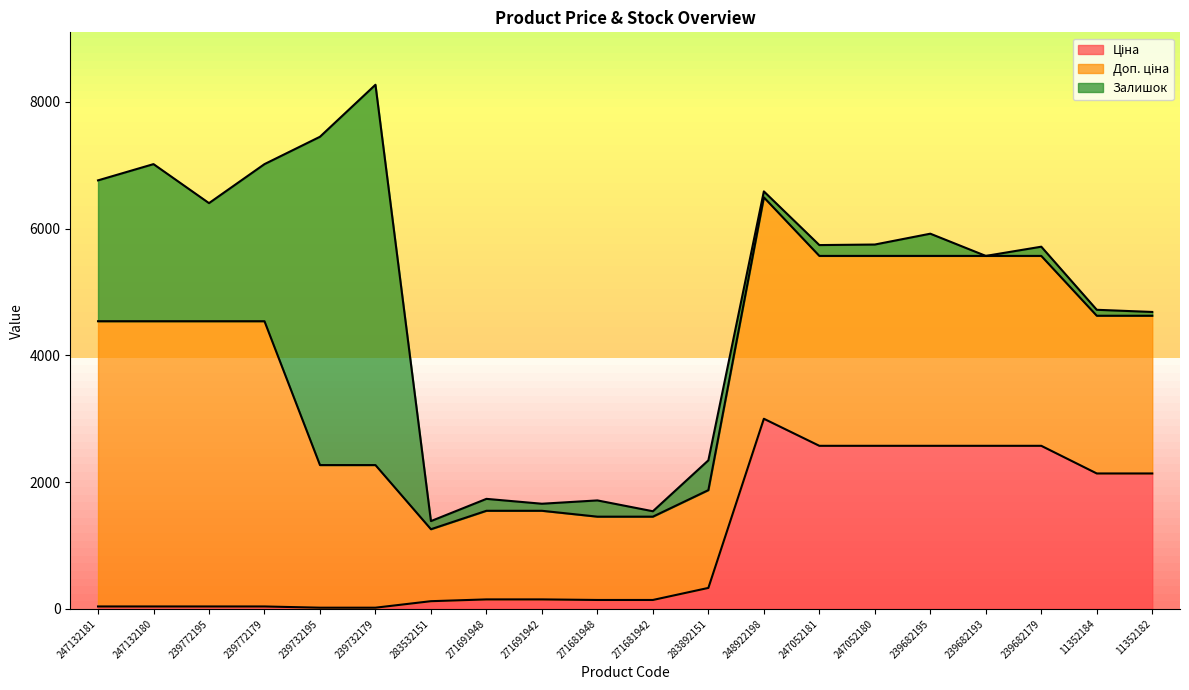

List the series in order of their overall mean, highest first.

Доп. ціна, Ціна, Залишок